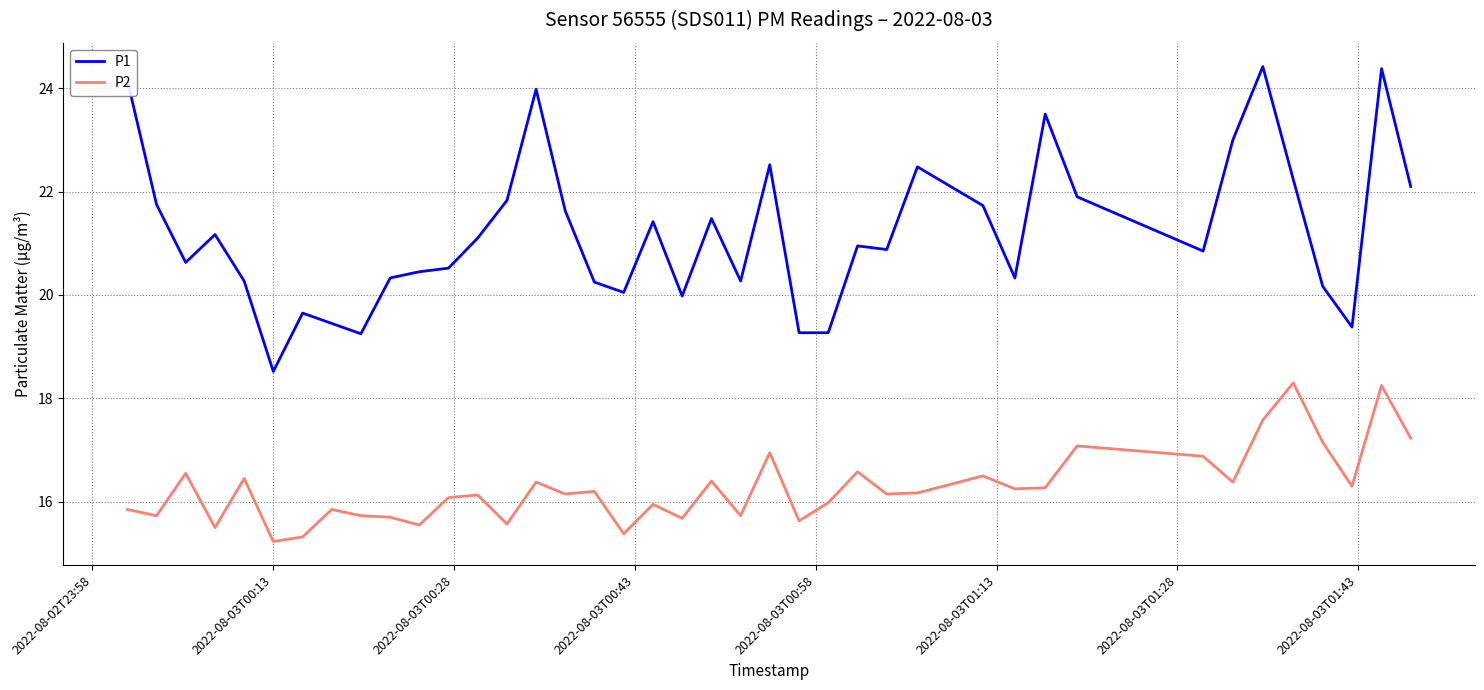

Rank the series by their maximum value, from highest to lowest.

P1, P2